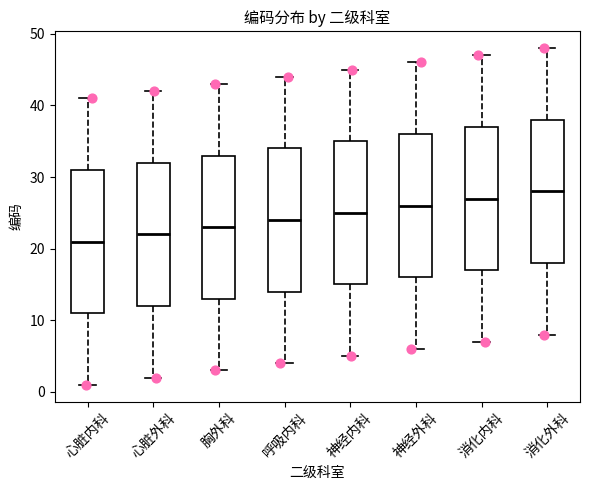

Reading left to right, transcribe this box plot: for each box, give where its median line is, the range the box spans, and where its two whiskers end, as read against the y-axis. The values are not printed on the chart, so give them approximately, as read against the axis.

心脏内科: median 21, box 11 to 31, whiskers 1 to 41
心脏外科: median 22, box 12 to 32, whiskers 2 to 42
胸外科: median 23, box 13 to 33, whiskers 3 to 43
呼吸内科: median 24, box 14 to 34, whiskers 4 to 44
神经内科: median 25, box 15 to 35, whiskers 5 to 45
神经外科: median 26, box 16 to 36, whiskers 6 to 46
消化内科: median 27, box 17 to 37, whiskers 7 to 47
消化外科: median 28, box 18 to 38, whiskers 8 to 48